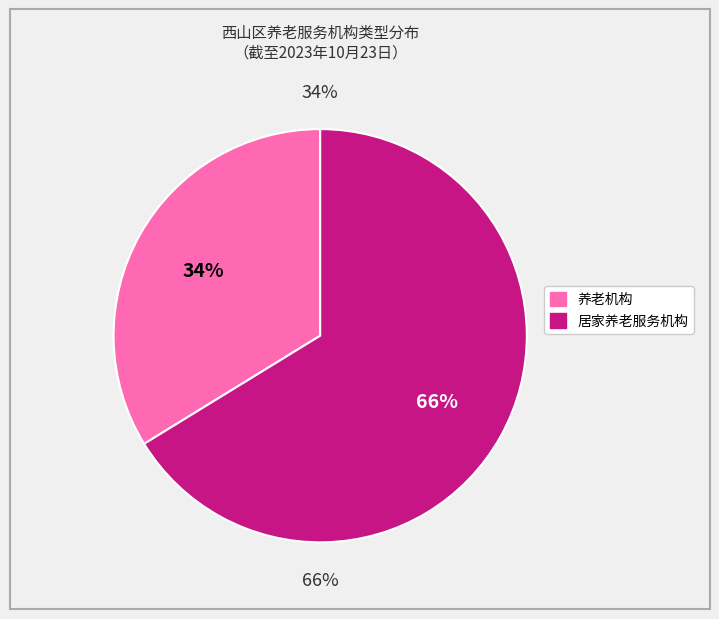

To the nearest percent, what is the difference between the 居家养老服务机构 and 养老机构 slice percentages?

32%